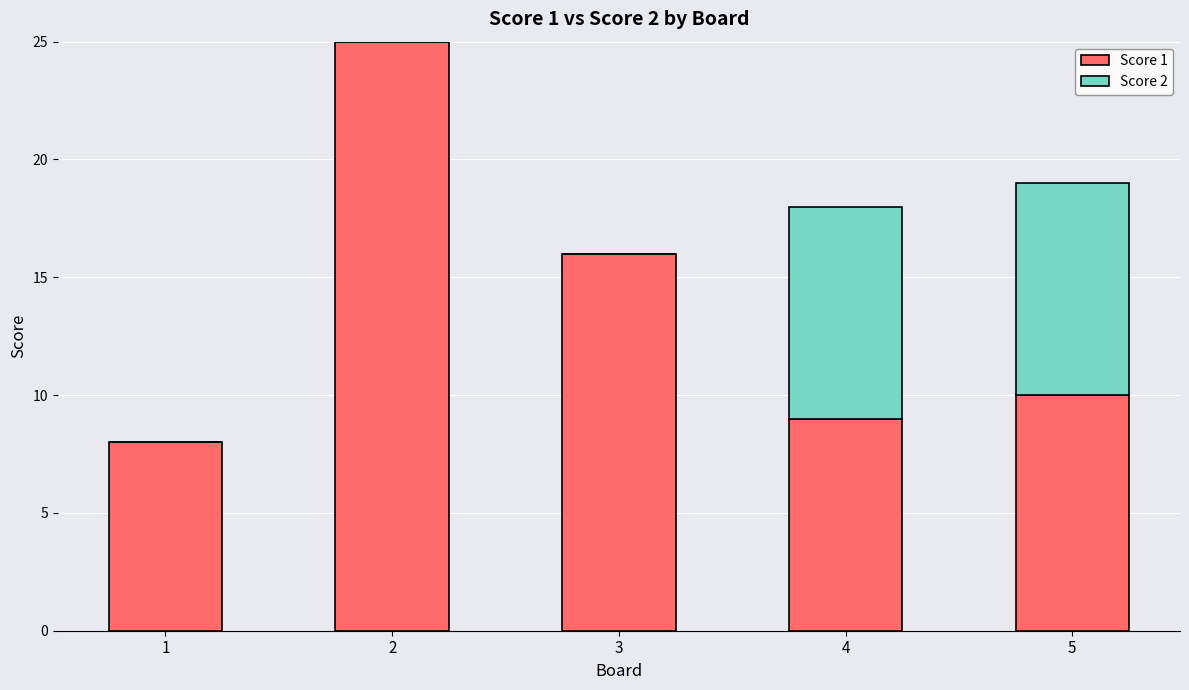

What is the total value across all series at 3?

16